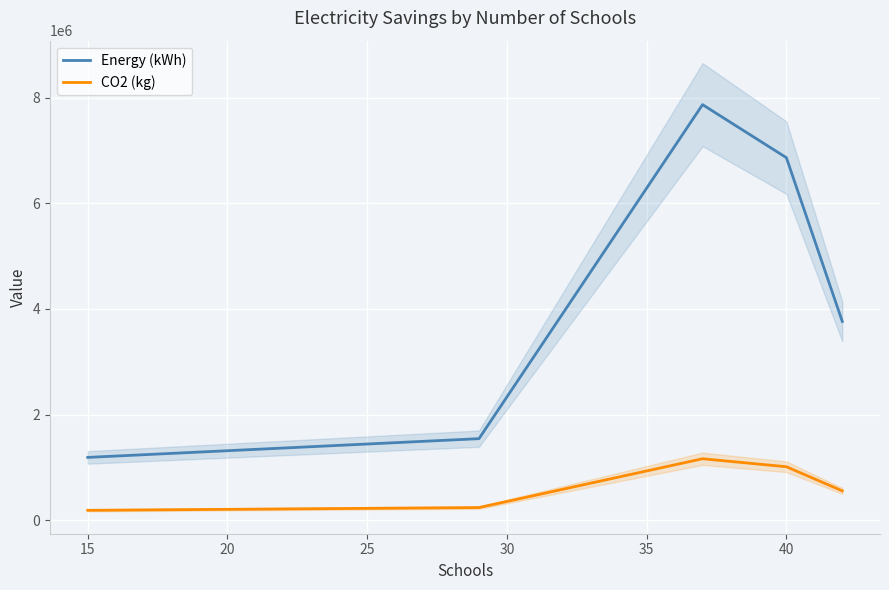

The value of Energy (kWh) at 15 is 1190000. True or false?

True